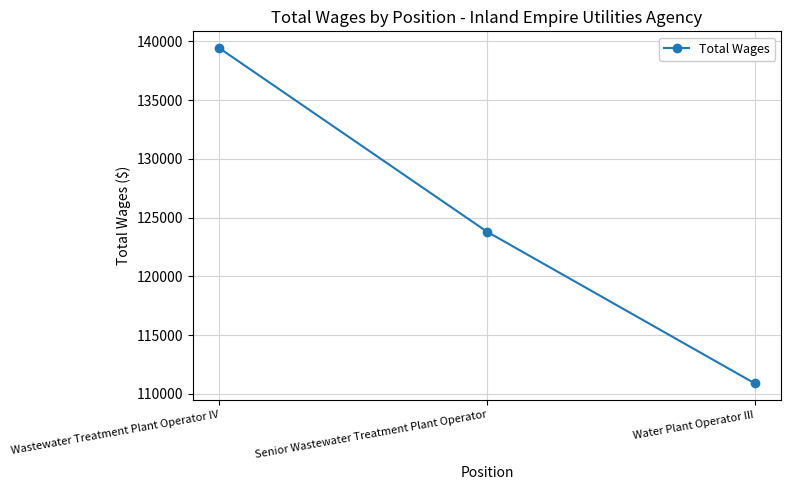

Read the value at Wastewater Treatment Plant Operator IV.

139433